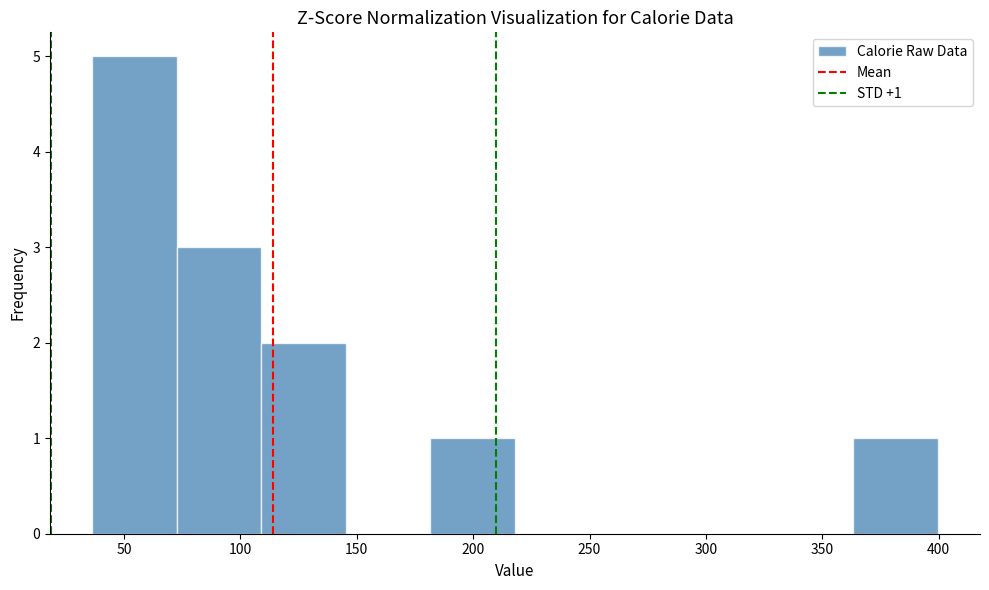

Which range on the x-axis has the tallest bar?

35 to 75